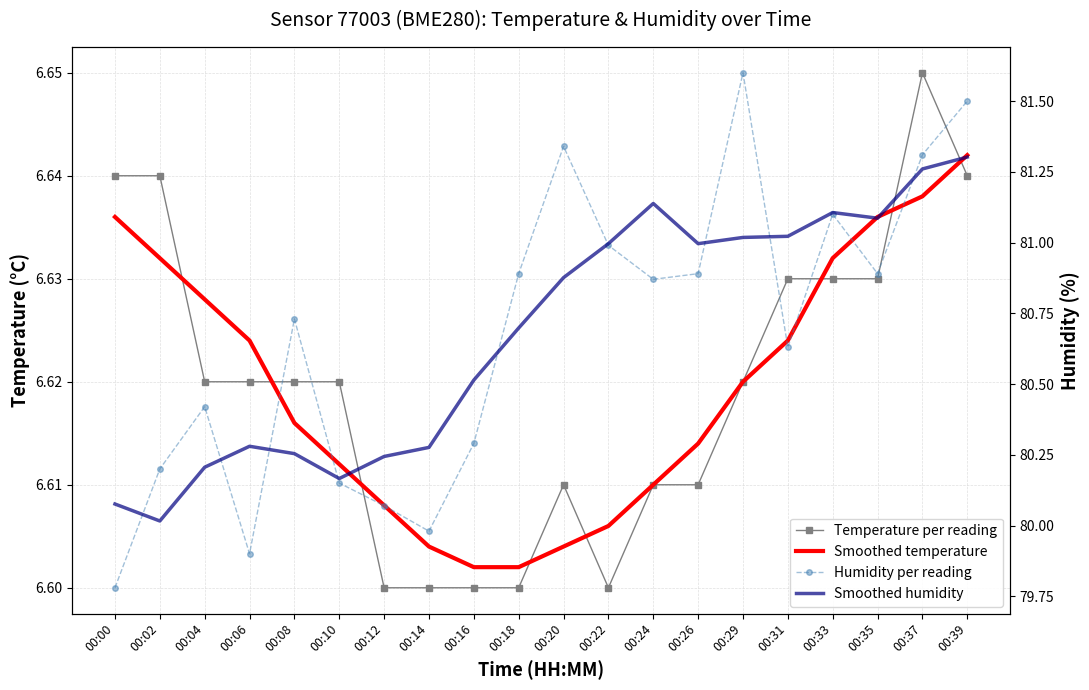

What is the maximum value shown in the chart?

81.6